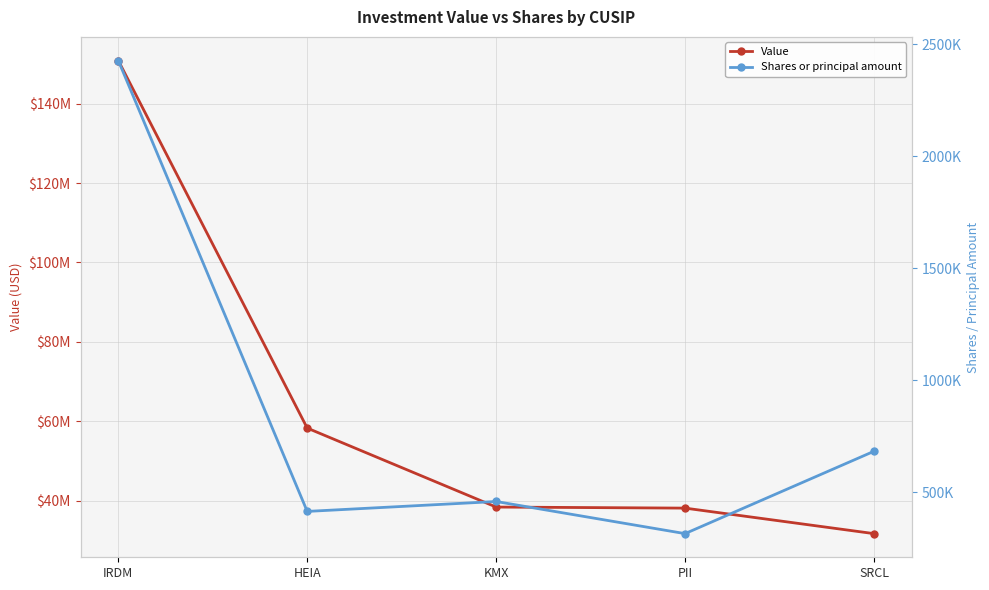

Reading right to left, what are all the values shown in this chart?

Value: 31724371	38147610	38413111	58299509	150847487
Shares or principal amount: 683126	315452	458938	414648	2428324